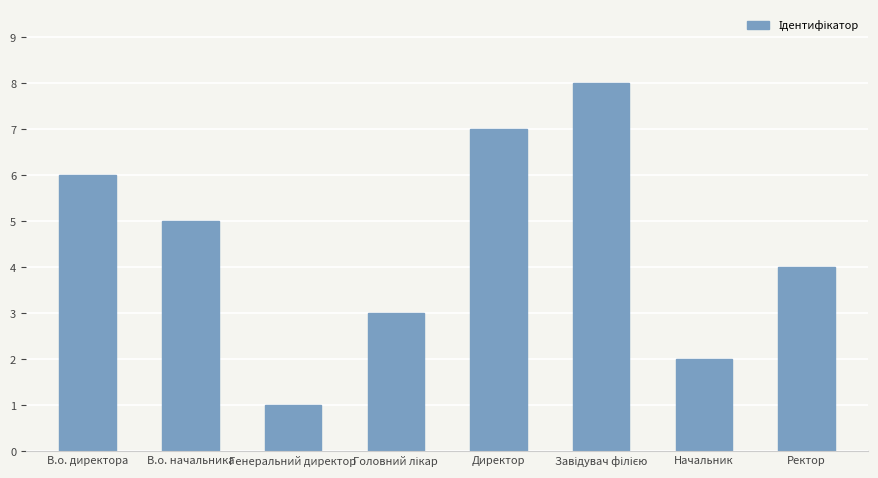

How many bars are there in total?

8